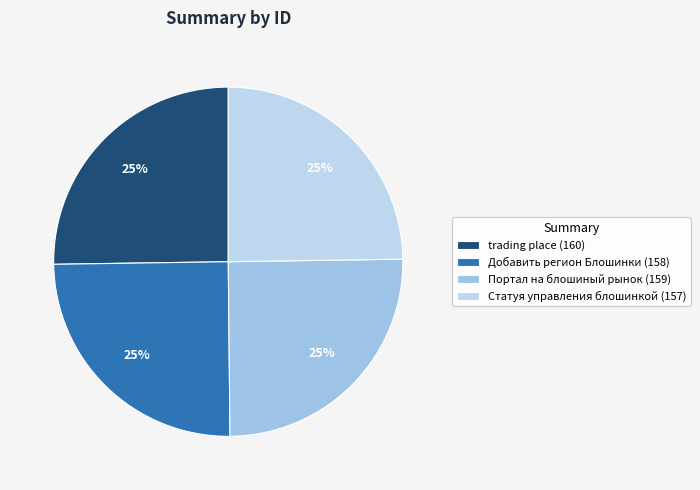

To the nearest percent, what is the combined percentage of Портал на блошиный рынок and Статуя управления блошинкой?

50%